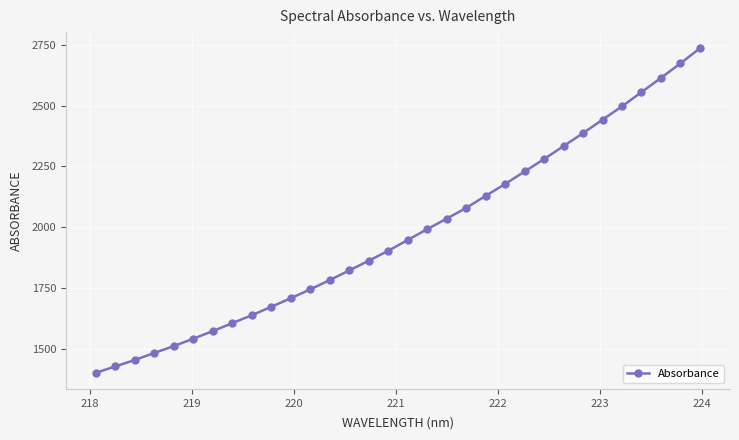

What is the difference between the maximum and minimum values?

1334.0